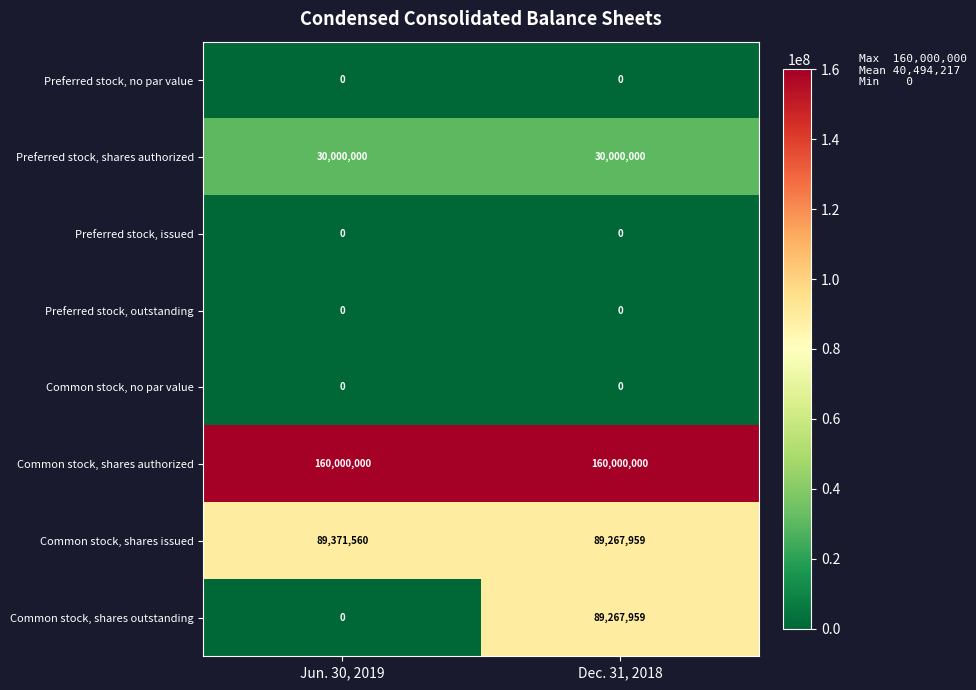

At which label does Common stock, shares outstanding reach its peak?

Dec. 31, 2018